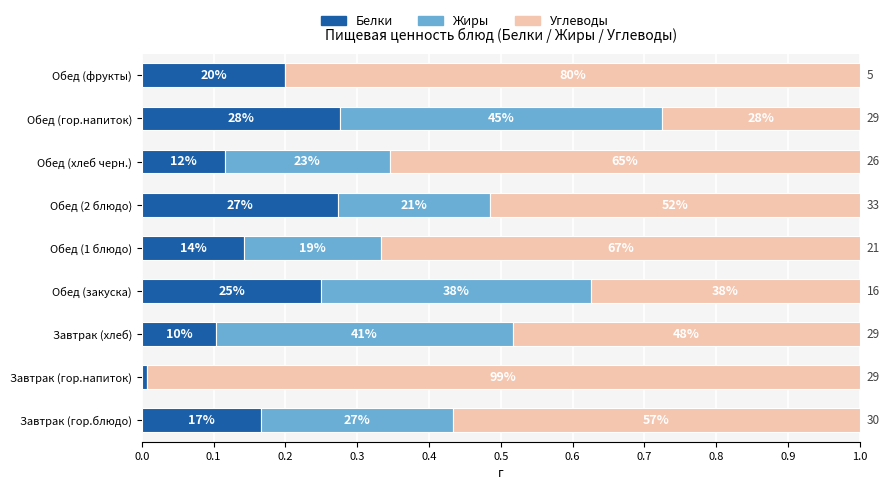

What are all the series names shown in the legend?

Белки, Жиры, Углеводы